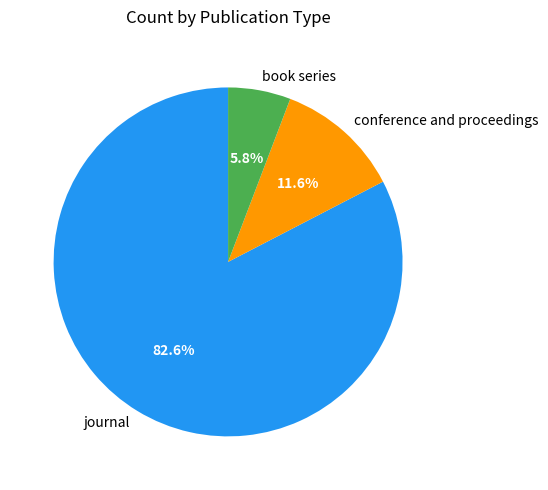

Is it true that journal is 83% of the pie?

True